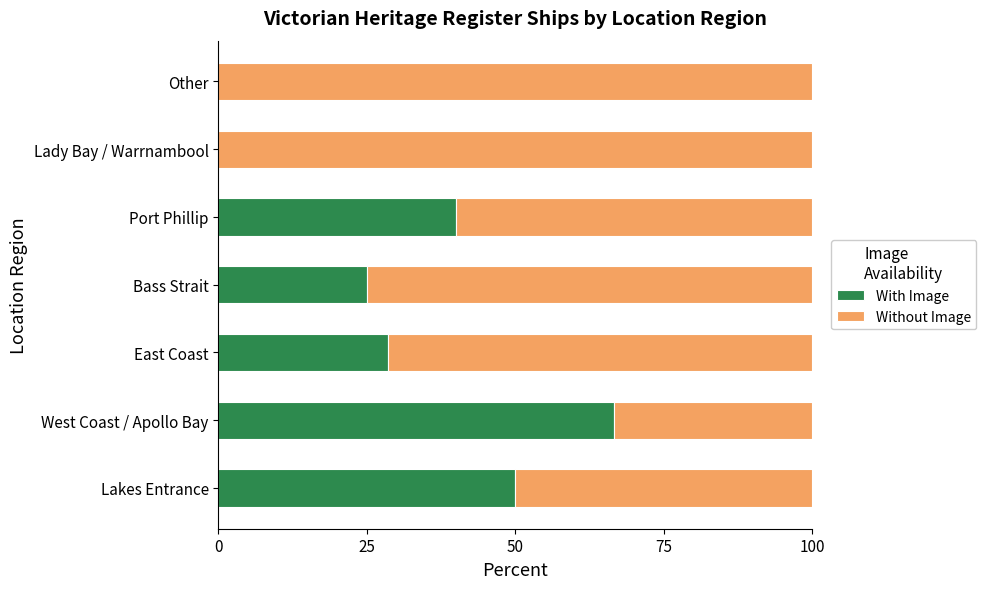

What is the total value across all series at Other?

100.0